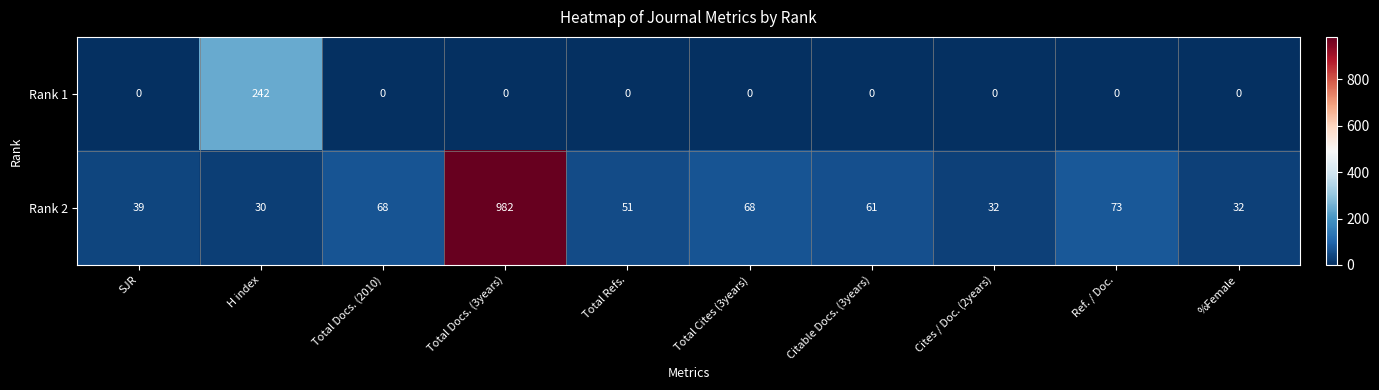

Reading left to right, transcribe all the data shown in this chart.

Rank 1: SJR=0	H index=242	Total Docs. (2010)=0	Total Docs. (3years)=0	Total Refs.=0	Total Cites (3years)=0	Citable Docs. (3years)=0	Cites / Doc. (2years)=0	Ref. / Doc.=0	%Female=0
Rank 2: SJR=39	H index=30	Total Docs. (2010)=68	Total Docs. (3years)=982	Total Refs.=51	Total Cites (3years)=68	Citable Docs. (3years)=61	Cites / Doc. (2years)=32	Ref. / Doc.=73	%Female=32